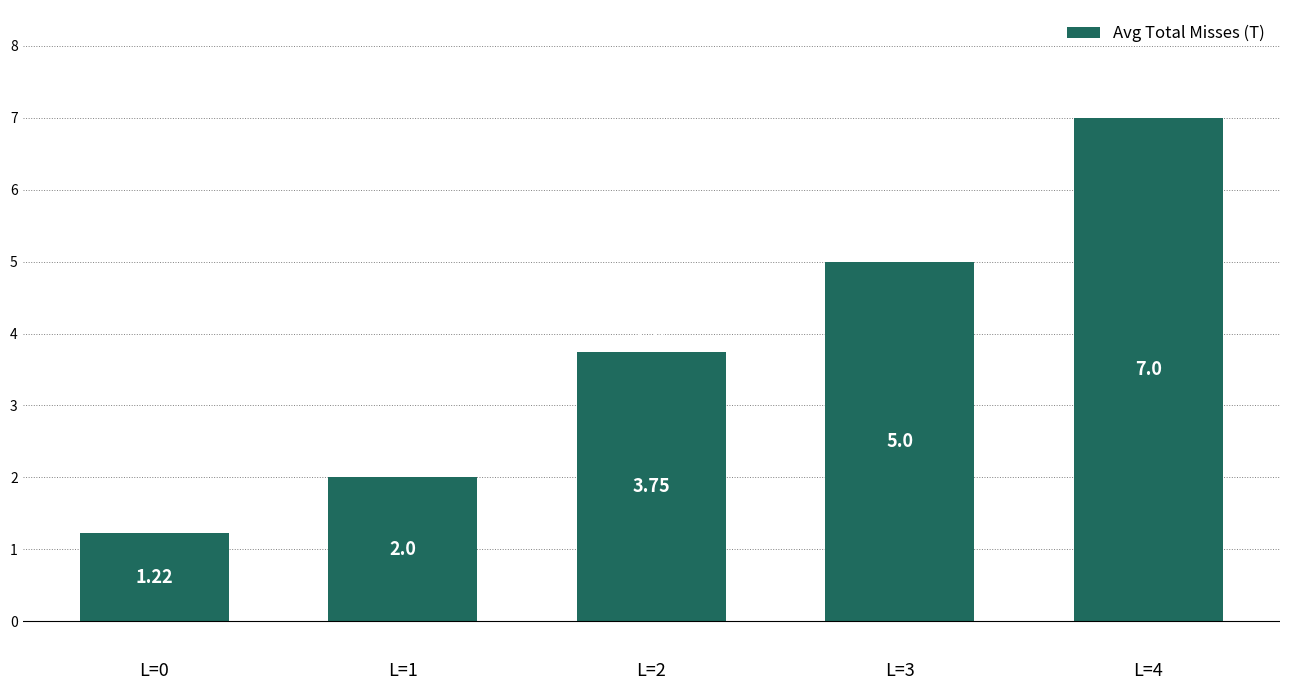

Rank the categories by value from lowest to highest.

L=0, L=1, L=2, L=3, L=4